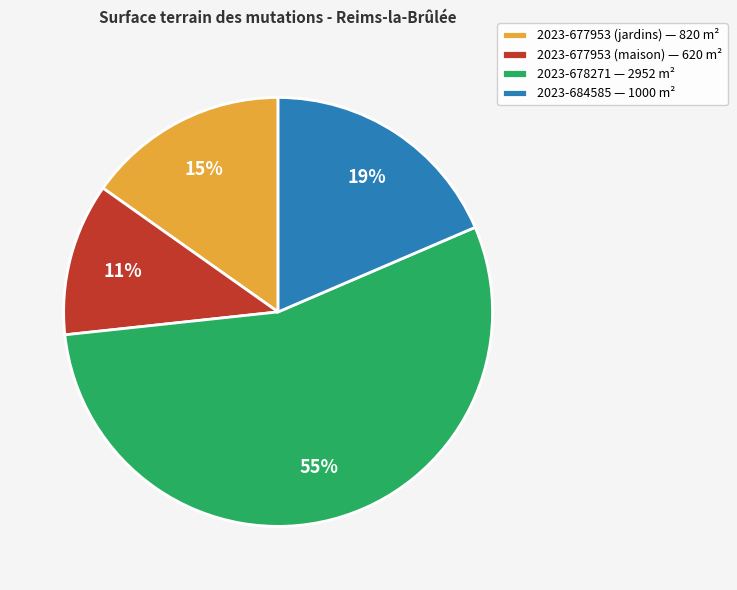

To the nearest percent, what is the average slice percentage?

25%